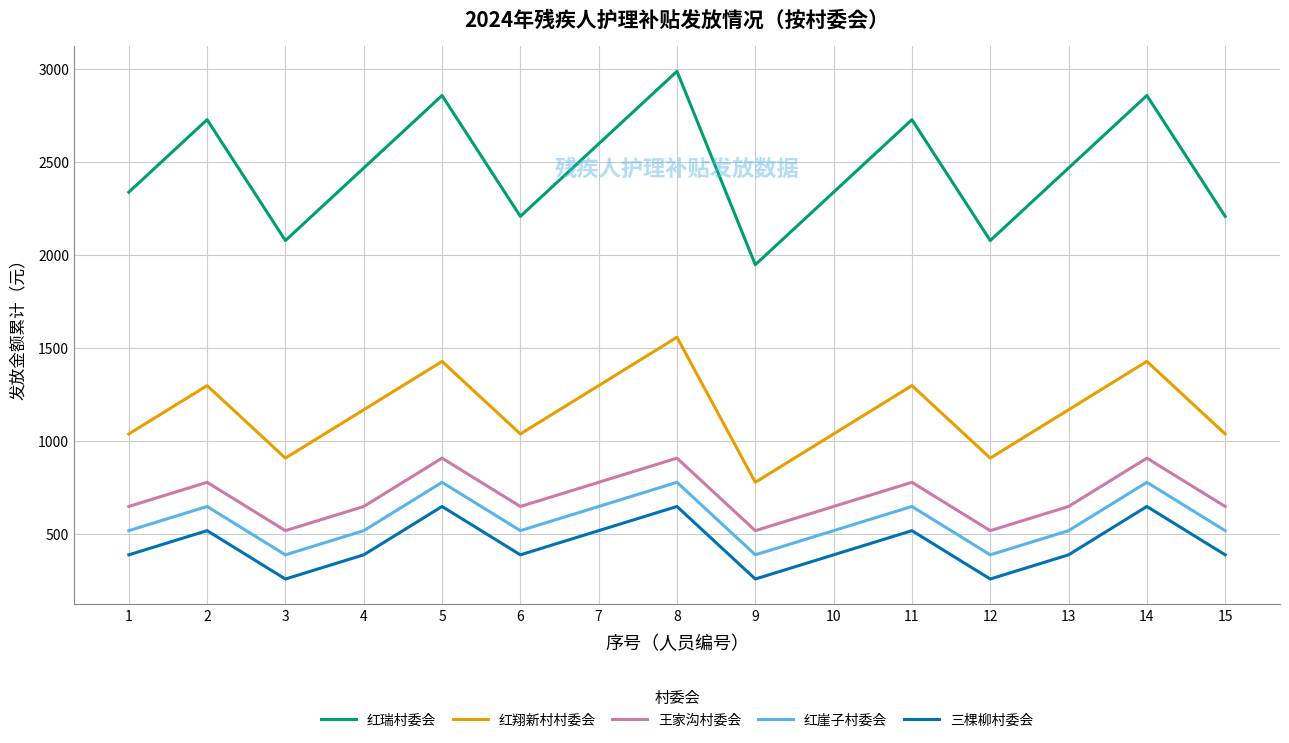

What is the difference between the 红崖子村委会 values at 6 and 7?

130